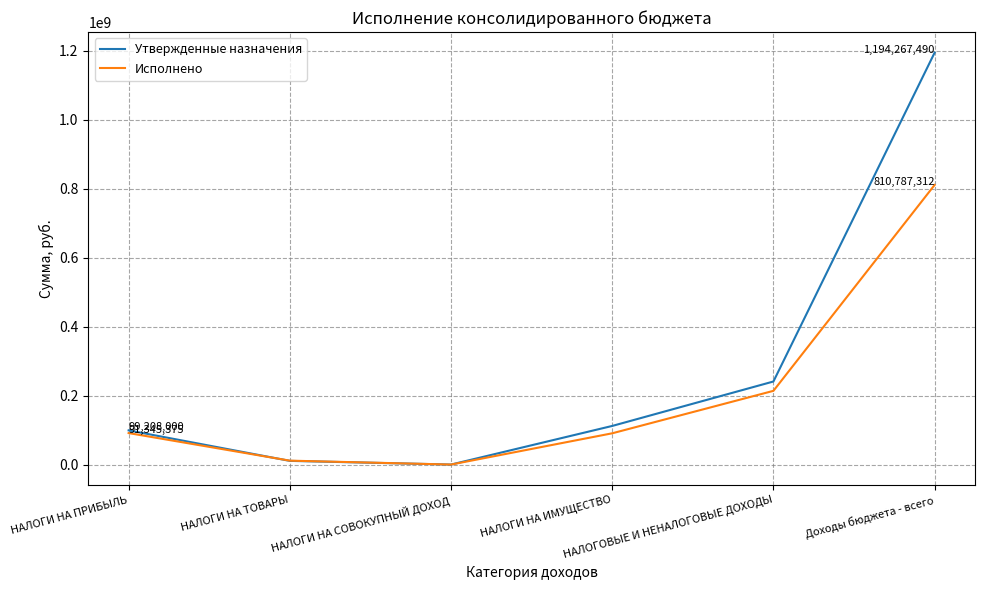

Which series has the largest range (max minus min)?

Утвержденные назначения